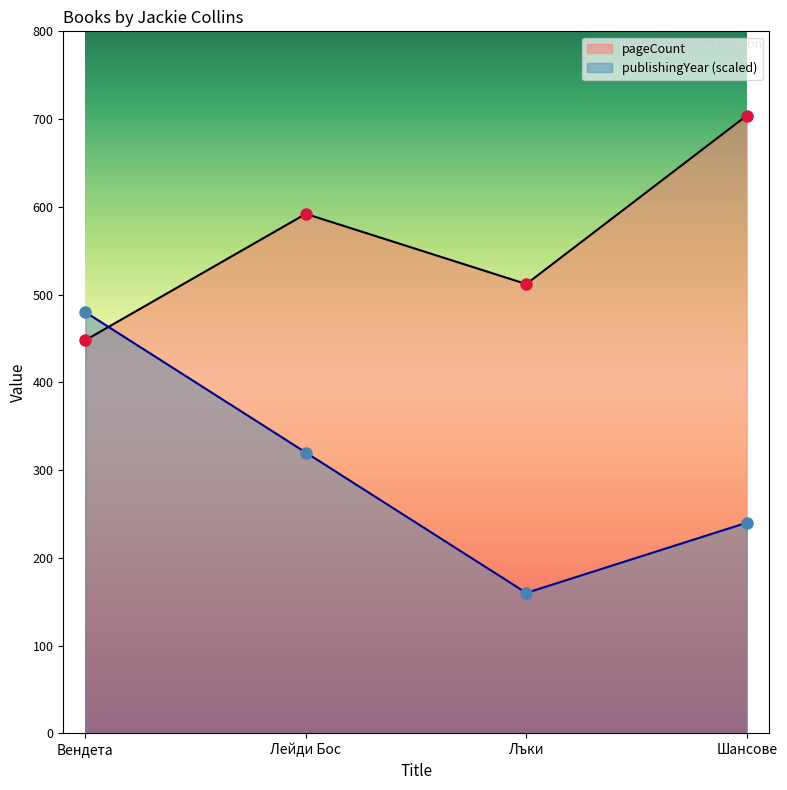

What is the label of the 3rd point from the left?

Лъки